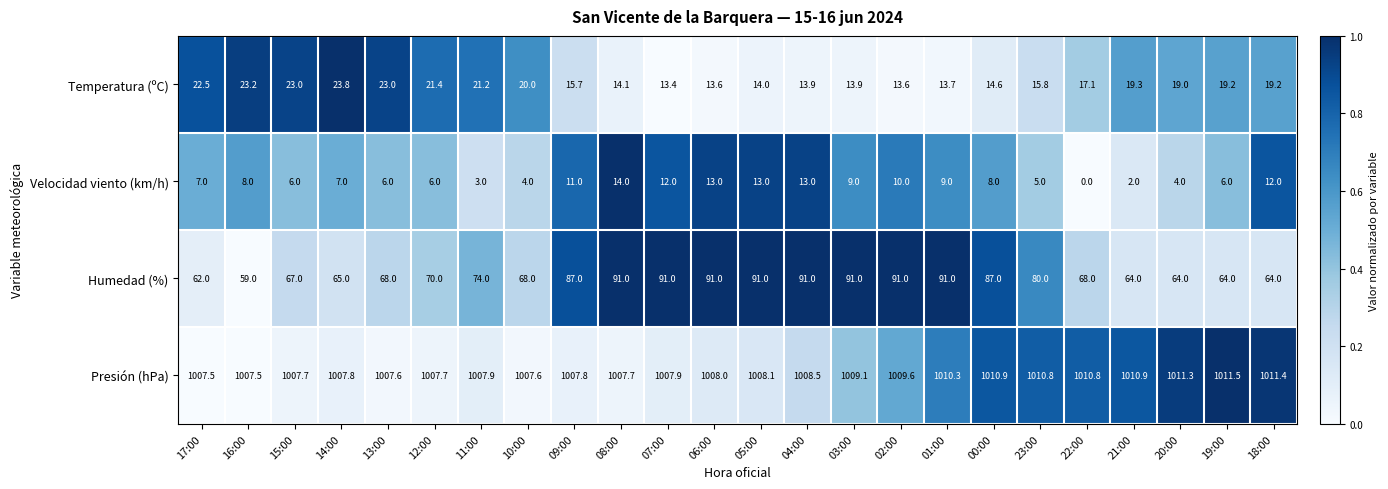

Rank the series by their maximum value, from lowest to highest.

Velocidad viento (km/h), Temperatura (ºC), Humedad (%), Presión (hPa)